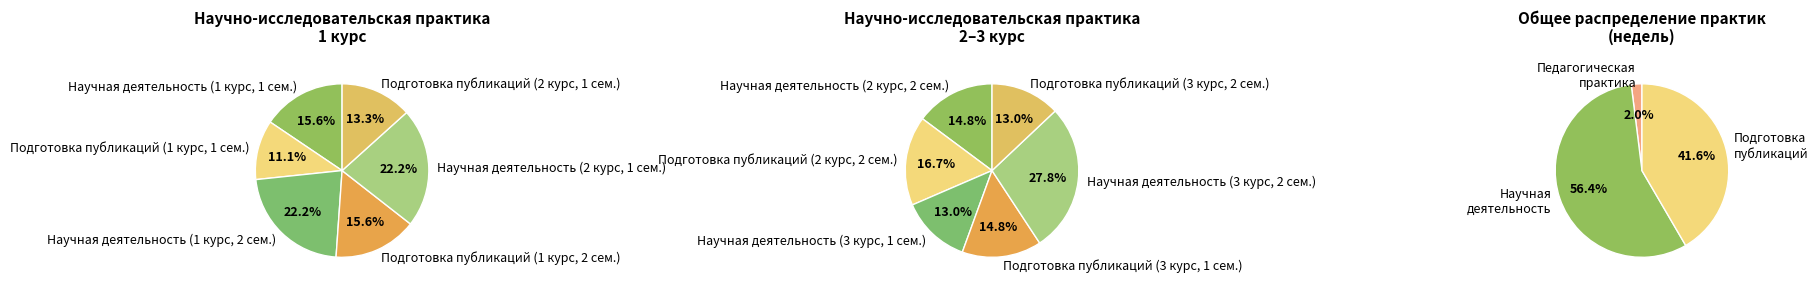

What is the largest slice in the pie chart?

Научная деятельность (3 курс, 2 сем.)